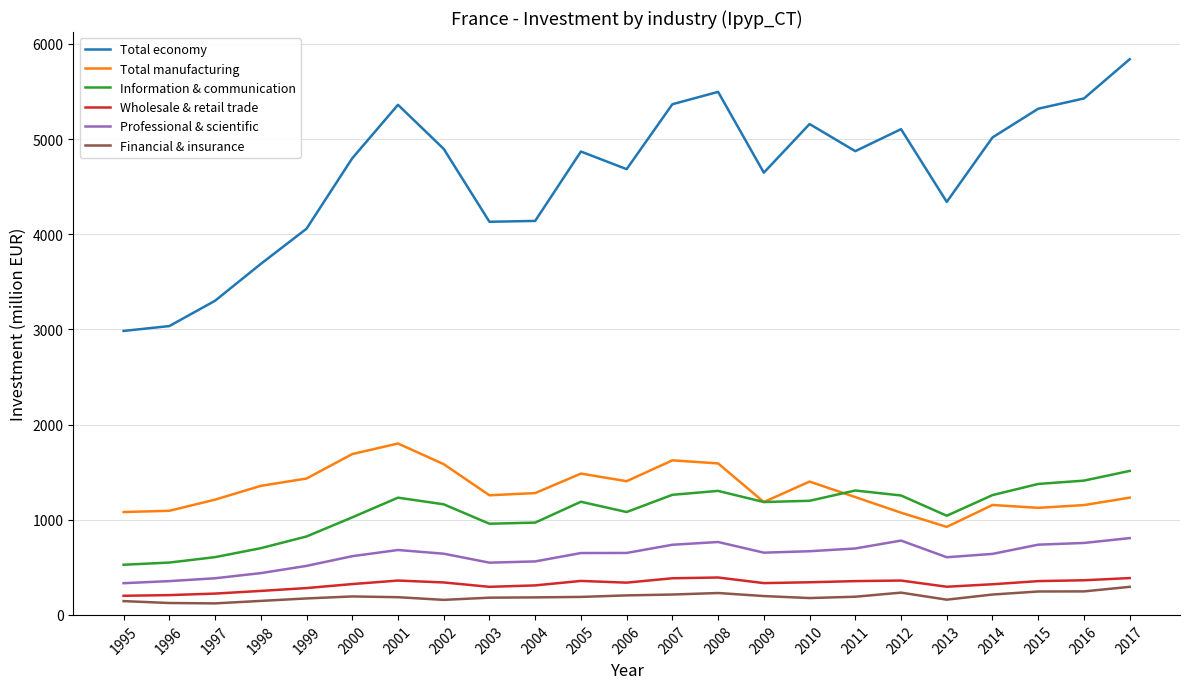

The Total economy series shows 1387 at 1995. True or false?

False